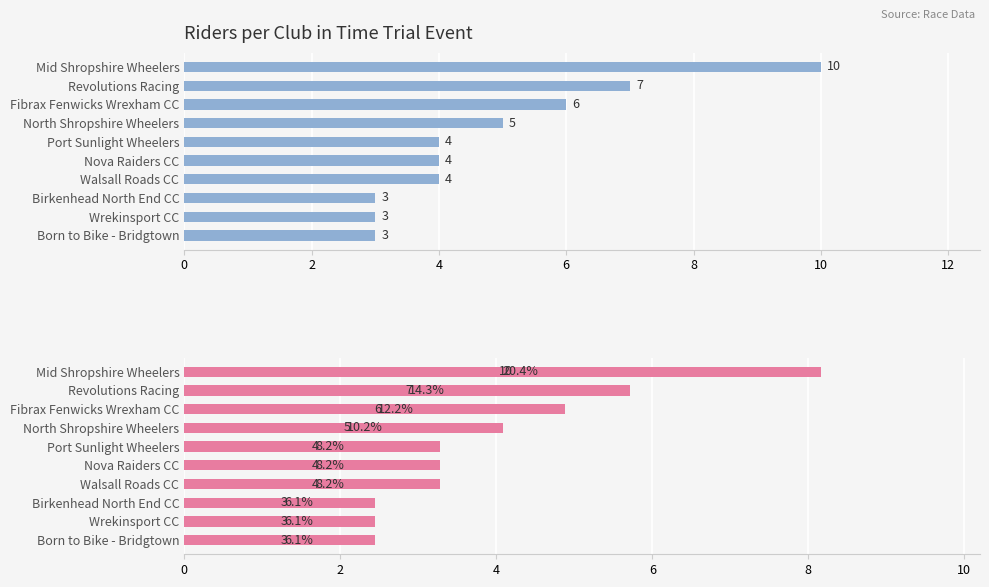

True or false: Number of Riders (%) has a value of 6.1 at Wrekinsport CC.

True